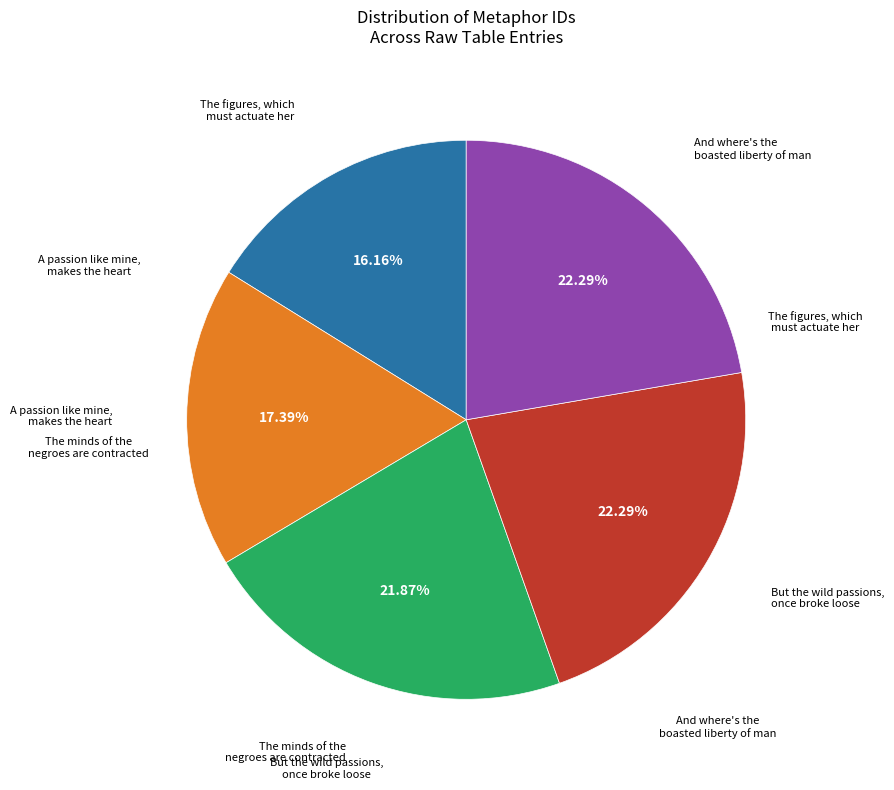

Does any single category account for the majority?

No